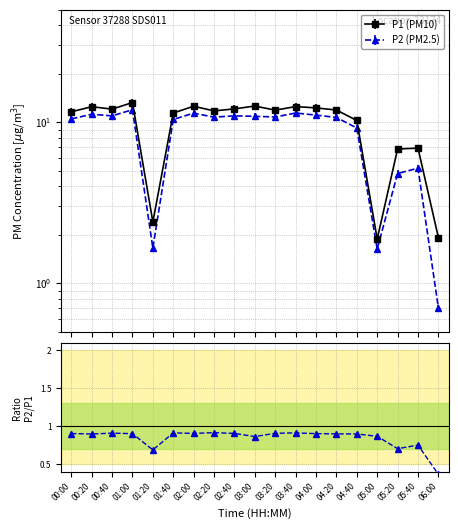

The value of P1 at 04:20 is 6.2. True or false?

False